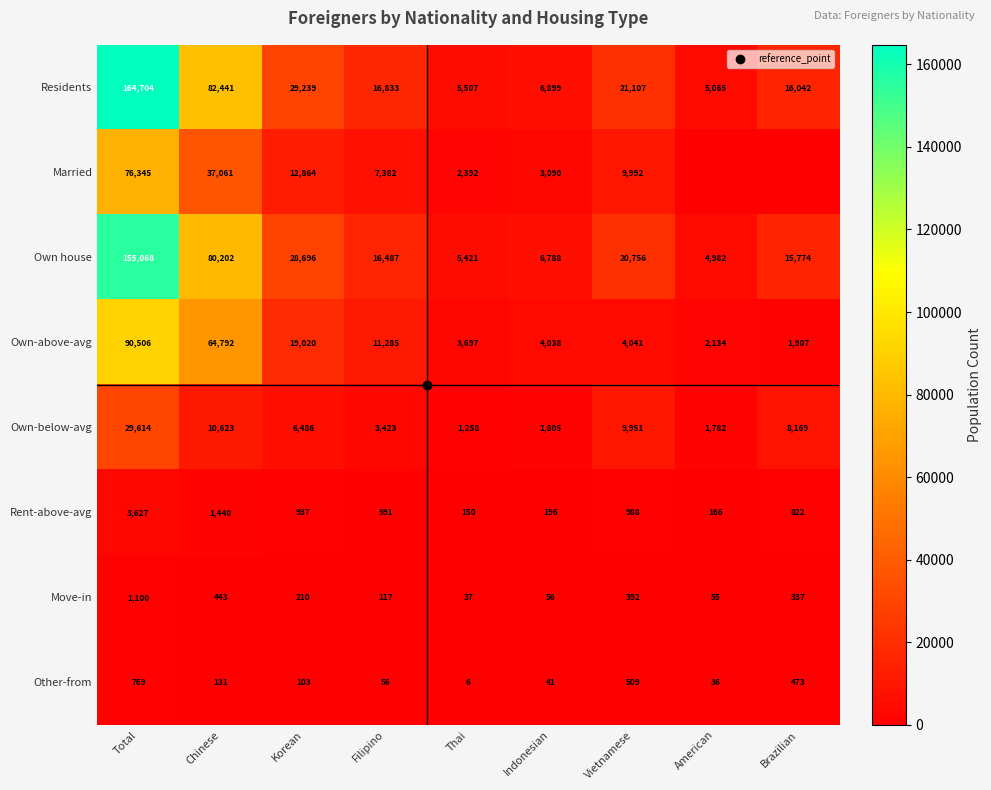

What is the greatest value displayed?

164704